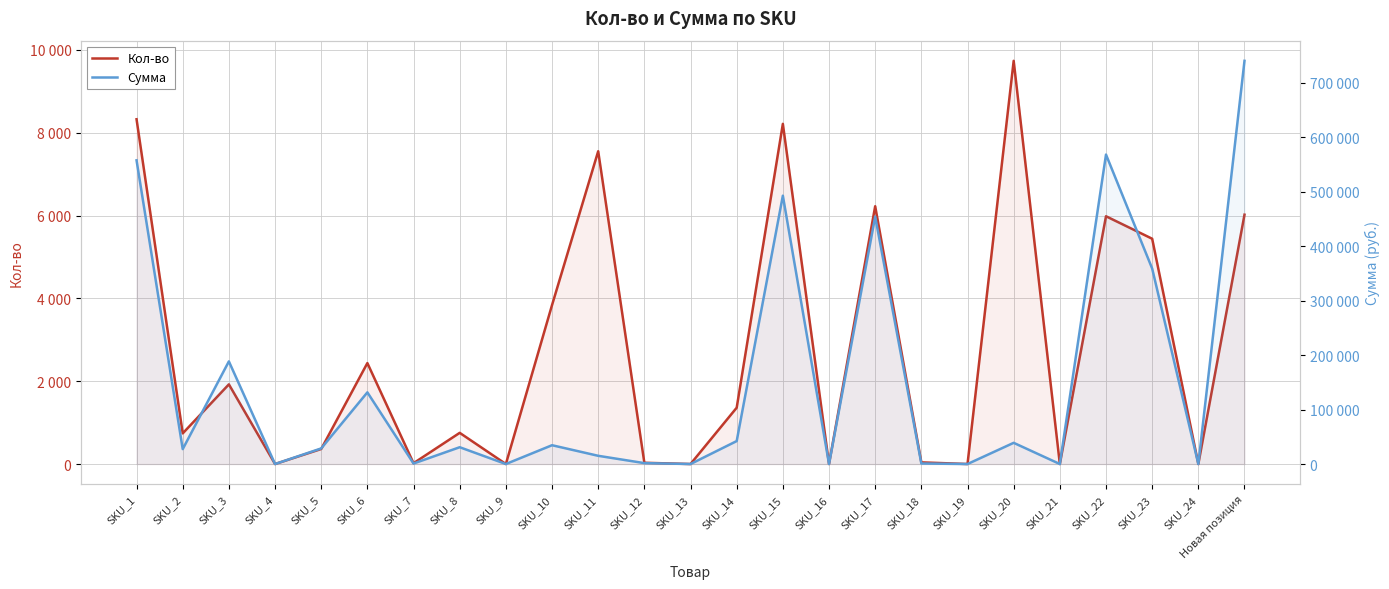

What is the value of the Кол-во point at the 10th from the left?

3839